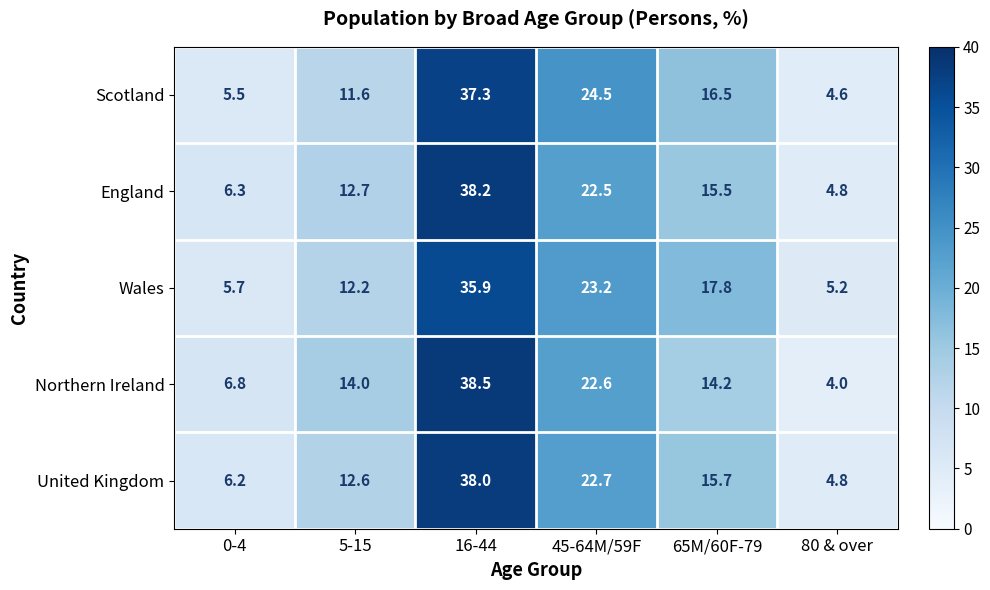

What is the difference between the maximum and minimum values in the Northern Ireland series?

34.5